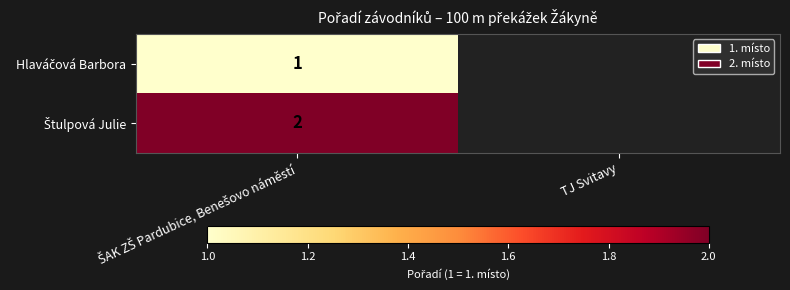

Rank the series by their maximum value, from lowest to highest.

Hlaváčová Barbora, Štulpová Julie